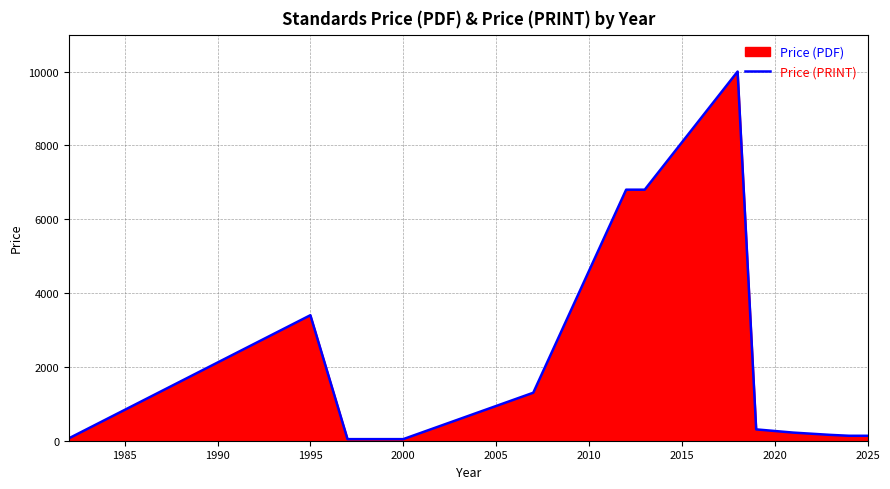

At which label is the value closest to 5021?

1995